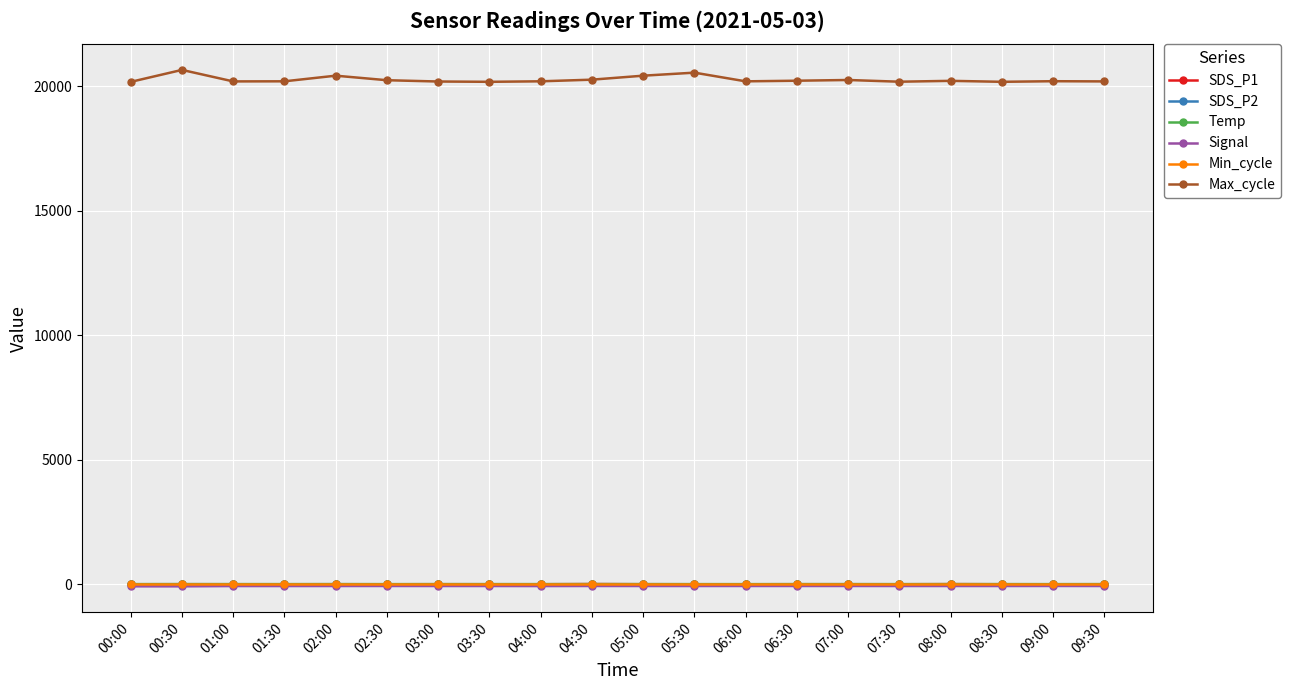

What position from the right is 09:30?

1